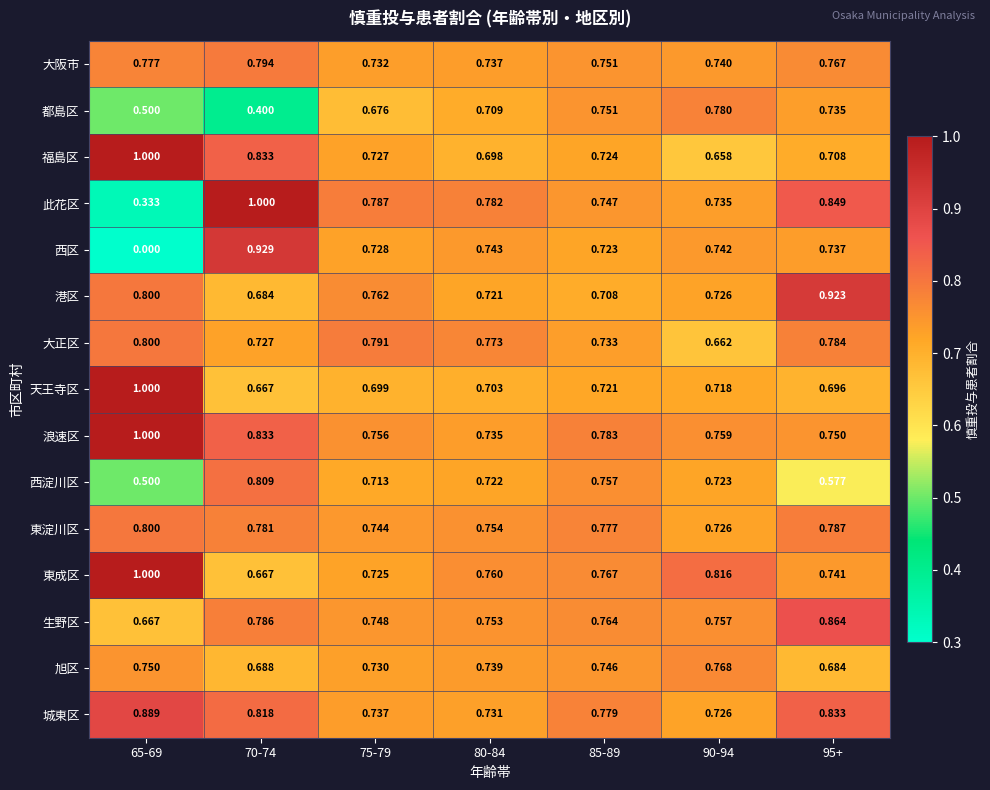

At 80-84, list the series in order from smallest to largest.

福島区, 天王寺区, 都島区, 港区, 西淀川区, 城東区, 浪速区, 大阪市, 旭区, 西区, 生野区, 東淀川区, 東成区, 大正区, 此花区